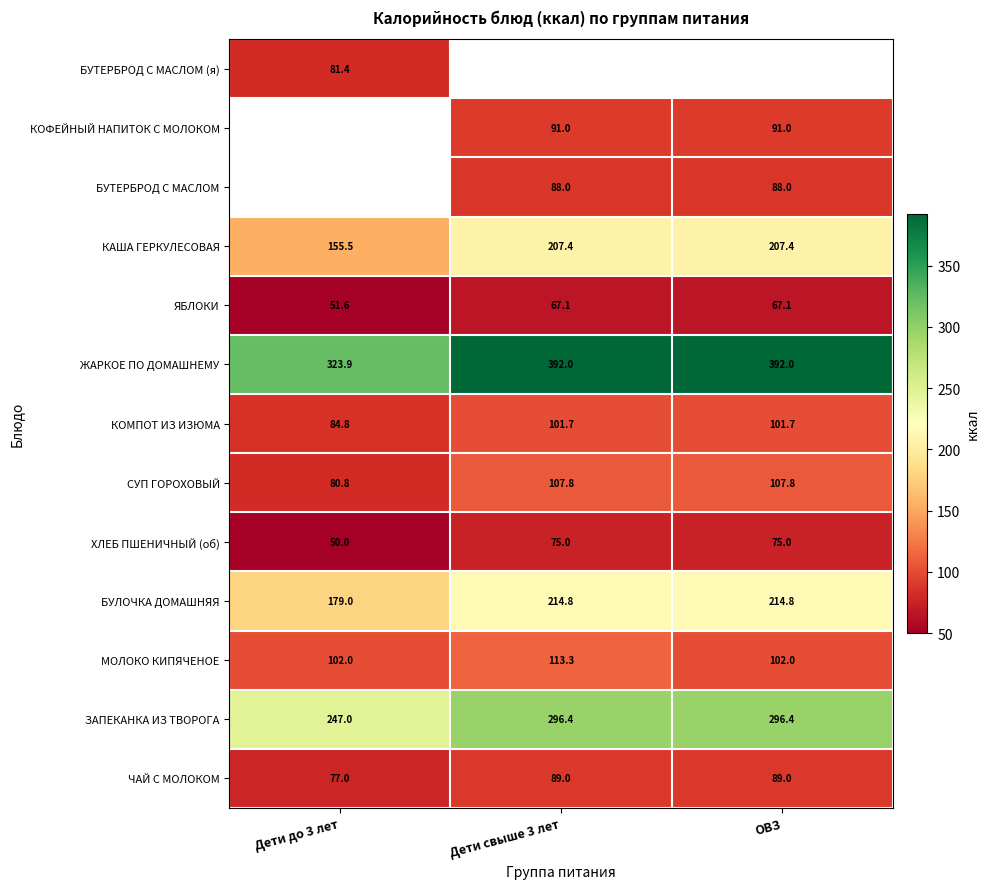

What is the spread (max minus min) of values at Дети до 3 лет?

273.9